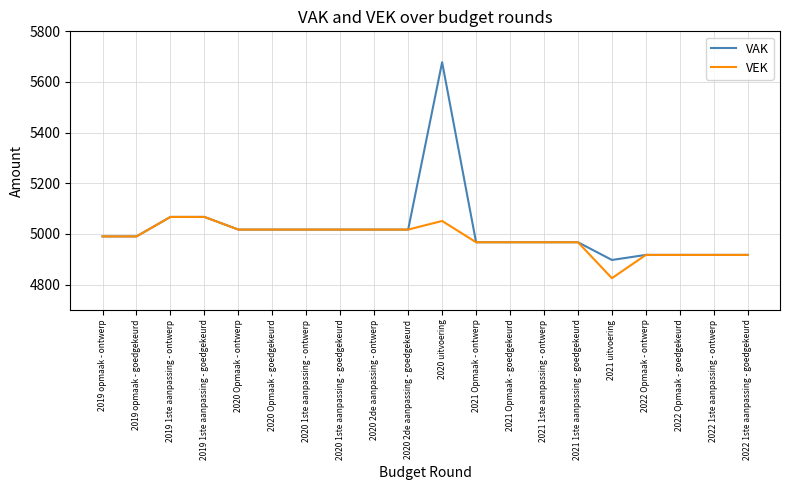

Reading left to right, transcribe all the data shown in this chart.

VAK: 2019 opmaak - ontwerp=4990	2019 opmaak - goedgekeurd=4990	2019 1ste aanpassing - ontwerp=5067	2019 1ste aanpassing - goedgekeurd=5067	2020 Opmaak - ontwerp=5017	2020 Opmaak - goedgekeurd=5017	2020 1ste aanpassing - ontwerp=5017	2020 1ste aanpassing - goedgekeurd=5017	2020 2de aanpassing - ontwerp=5017	2020 2de aanpassing - goedgekeurd=5017	2020 uitvoering=5678	2021 Opmaak - ontwerp=4967	2021 Opmaak - goedgekeurd=4967	2021 1ste aanpassing - ontwerp=4967	2021 1ste aanpassing - goedgekeurd=4967	2021 uitvoering=4897	2022 Opmaak - ontwerp=4917	2022 Opmaak - goedgekeurd=4917	2022 1ste aanpassing - ontwerp=4917	2022 1ste aanpassing - goedgekeurd=4917
VEK: 2019 opmaak - ontwerp=4990	2019 opmaak - goedgekeurd=4990	2019 1ste aanpassing - ontwerp=5067	2019 1ste aanpassing - goedgekeurd=5067	2020 Opmaak - ontwerp=5017	2020 Opmaak - goedgekeurd=5017	2020 1ste aanpassing - ontwerp=5017	2020 1ste aanpassing - goedgekeurd=5017	2020 2de aanpassing - ontwerp=5017	2020 2de aanpassing - goedgekeurd=5017	2020 uitvoering=5051	2021 Opmaak - ontwerp=4967	2021 Opmaak - goedgekeurd=4967	2021 1ste aanpassing - ontwerp=4967	2021 1ste aanpassing - goedgekeurd=4967	2021 uitvoering=4825	2022 Opmaak - ontwerp=4917	2022 Opmaak - goedgekeurd=4917	2022 1ste aanpassing - ontwerp=4917	2022 1ste aanpassing - goedgekeurd=4917